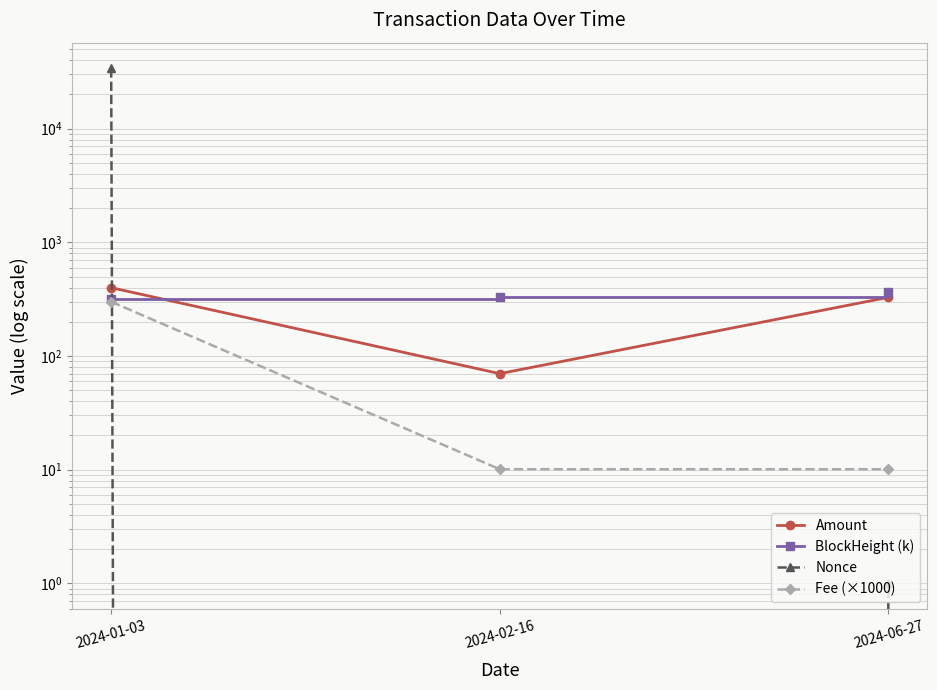

What is the highest value of the Nonce series?

33847.0